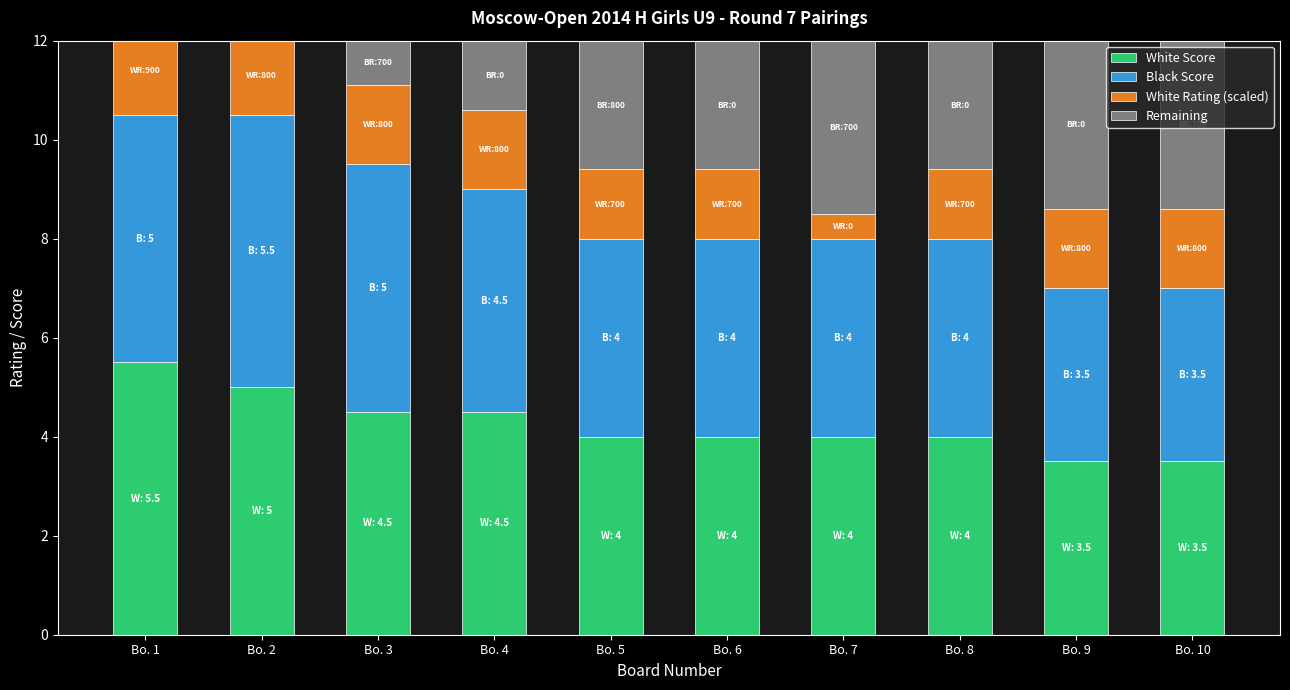

Are the bars horizontal?

No